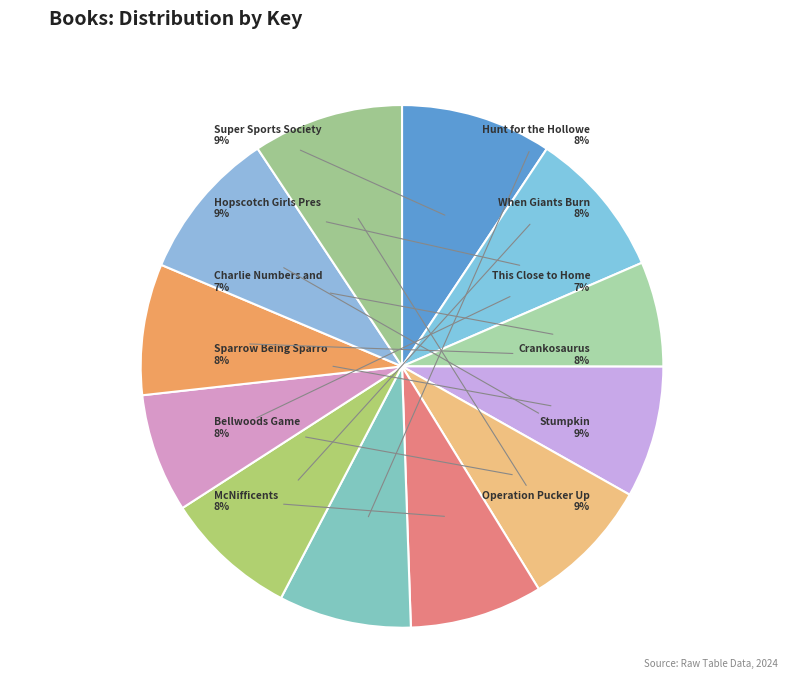

How many segments does this pie chart have?

12